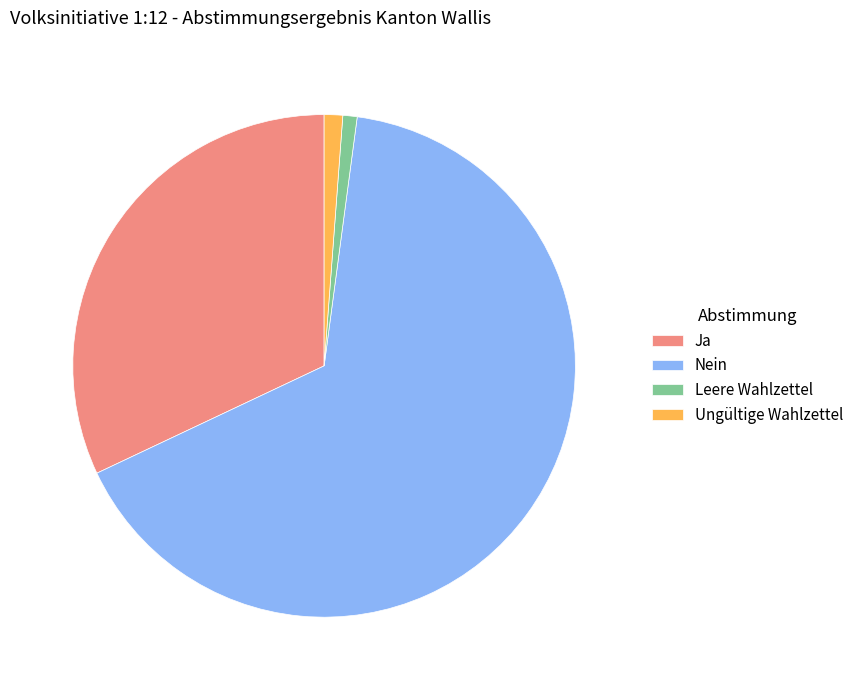

The Ja slice represents 32% of the pie. True or false?

True